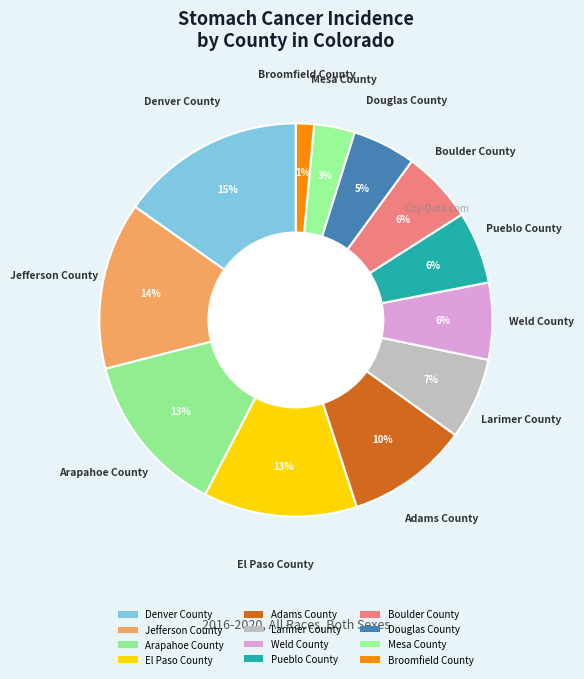

How many segments does this pie chart have?

12